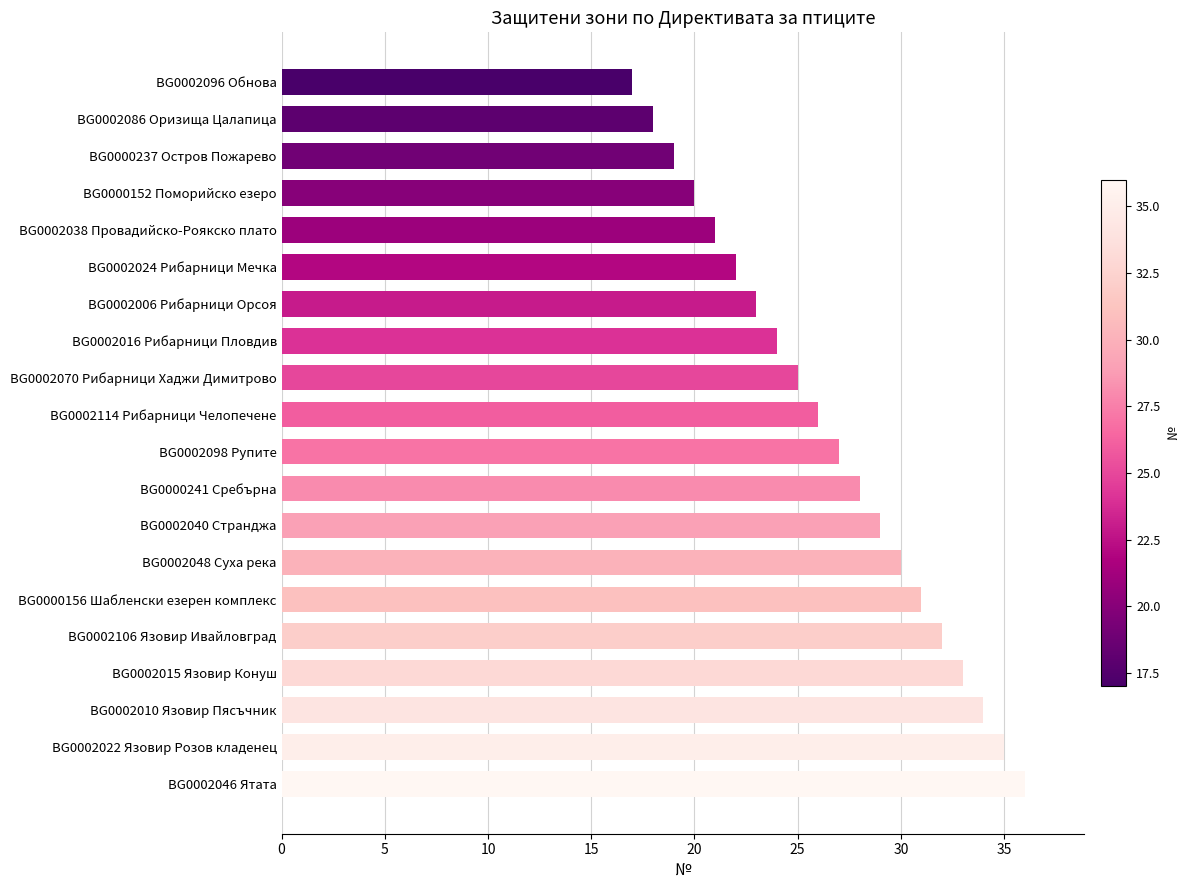

Reading bottom to top, list all the values displayed in this chart.

36	35	34	33	32	31	30	29	28	27	26	25	24	23	22	21	20	19	18	17